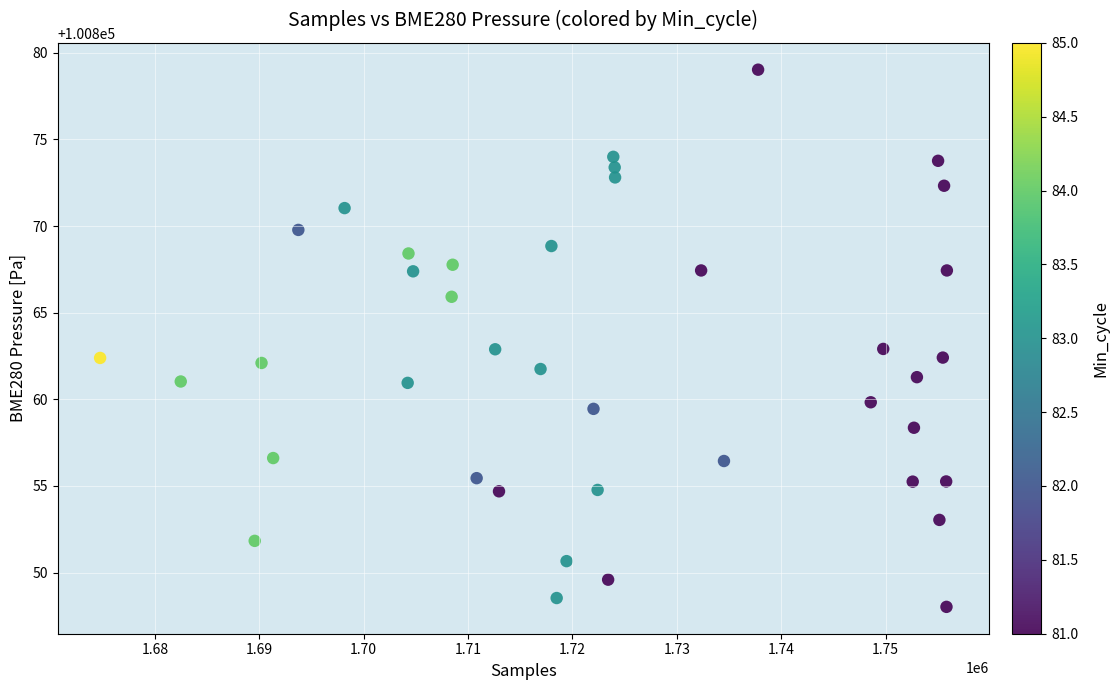

What is the range of X values (max minus min)?

81114.0